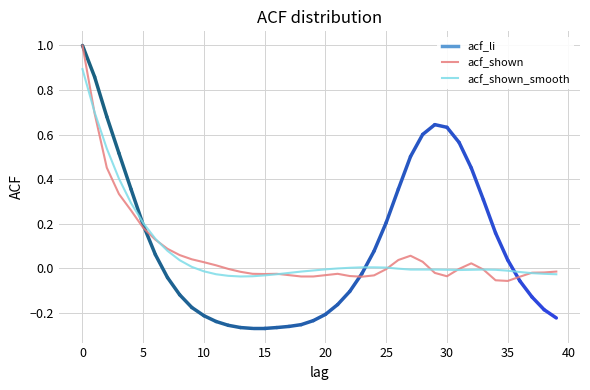

Which series has the widest spread of values?

acf_shown